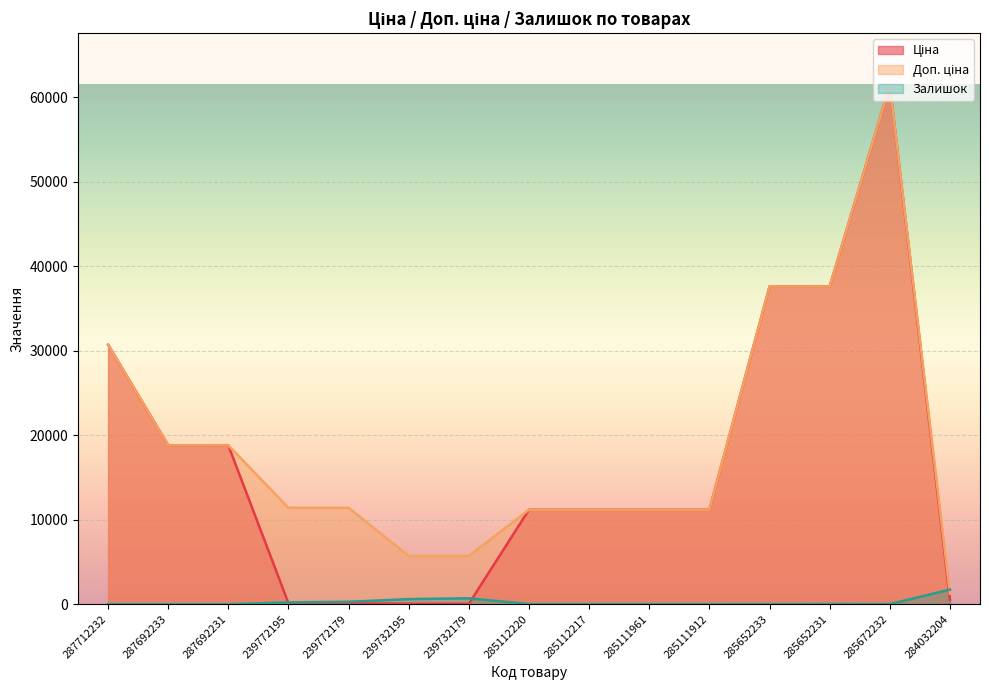

Rank the series at 287712232 from lowest to highest value.

Залишок, Ціна, Доп. ціна